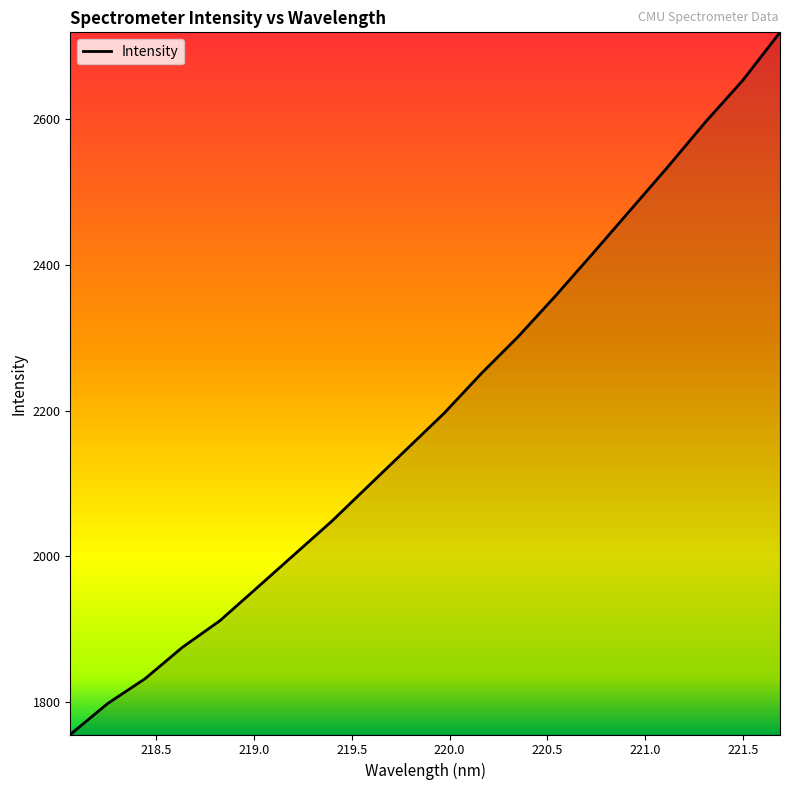

What is the minimum value shown in the chart?

1755.2